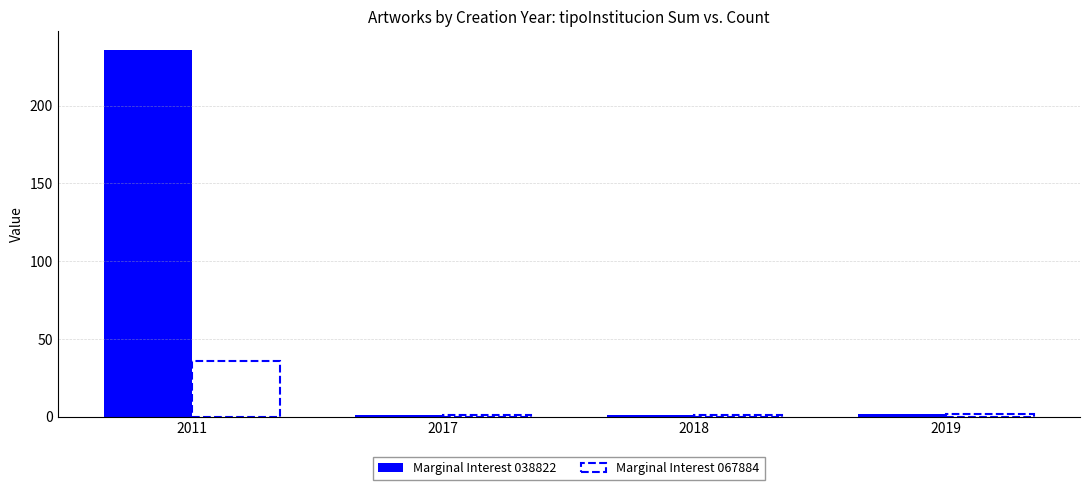

What is the value of the Marginal Interest 038822 bar at the 2nd from the left?

1